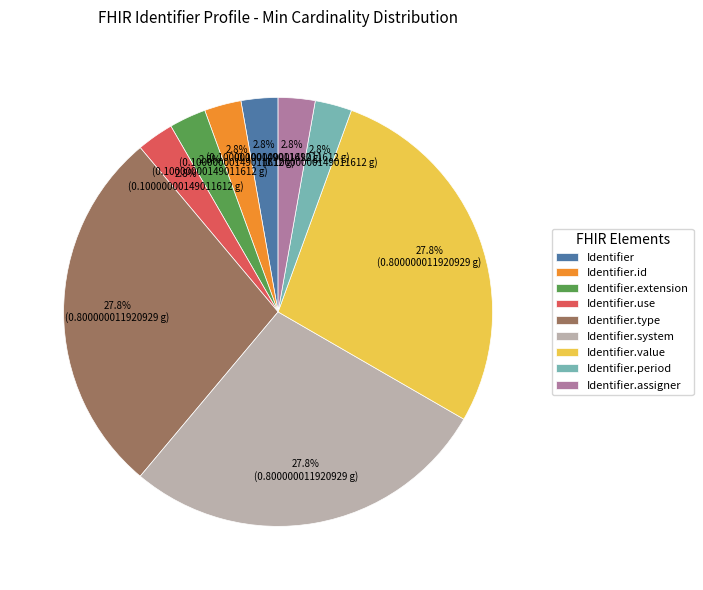

Is Identifier.type the majority of the pie?

No